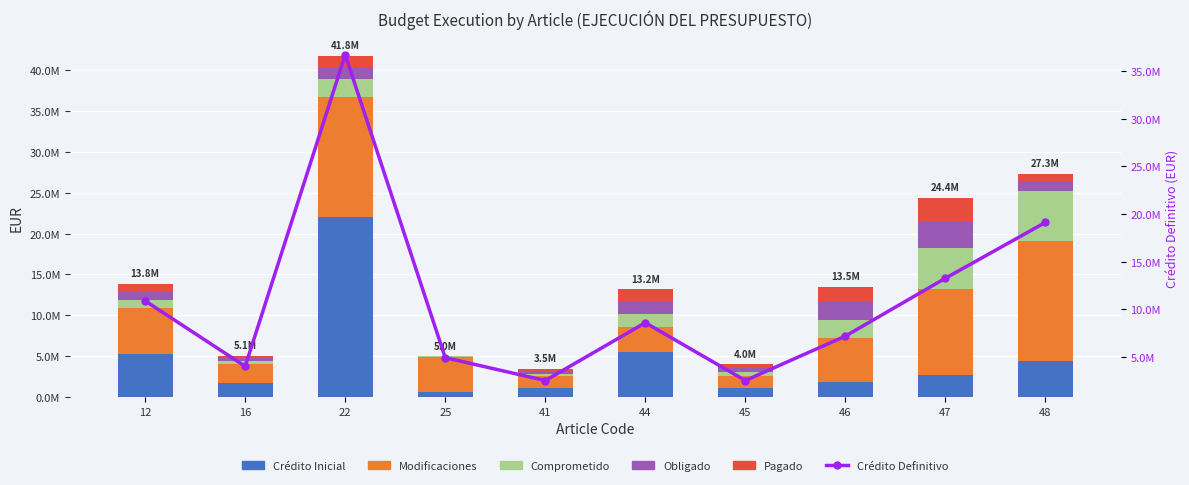

At how many categories does at least one series exceed 24958418?

1